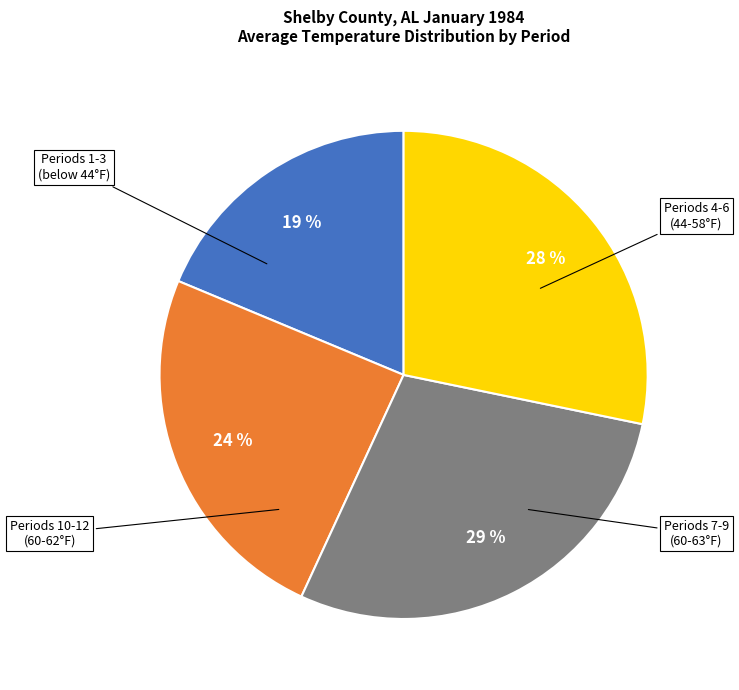

To the nearest percent, what is the average slice percentage?

25%